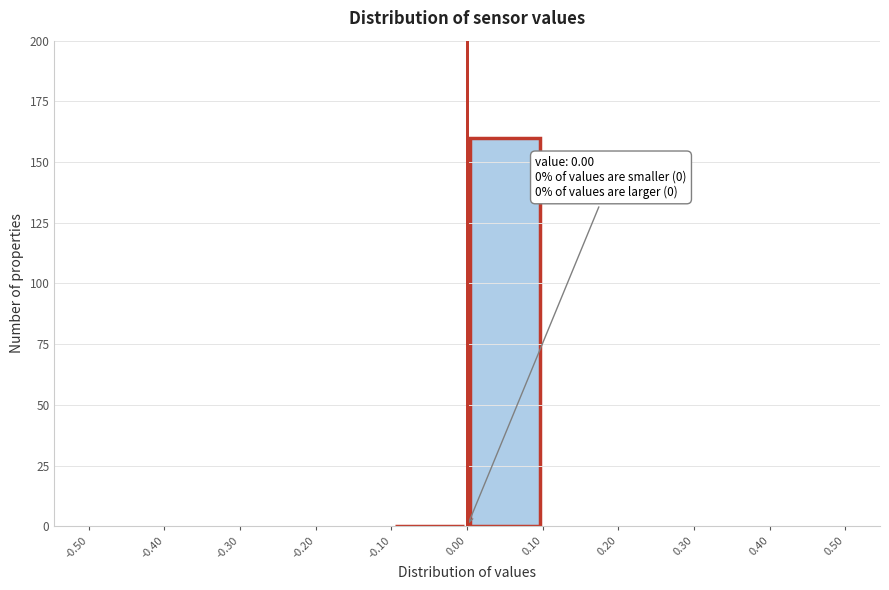

Over which range of the x-axis is the bar tallest?

0.00 to 0.10